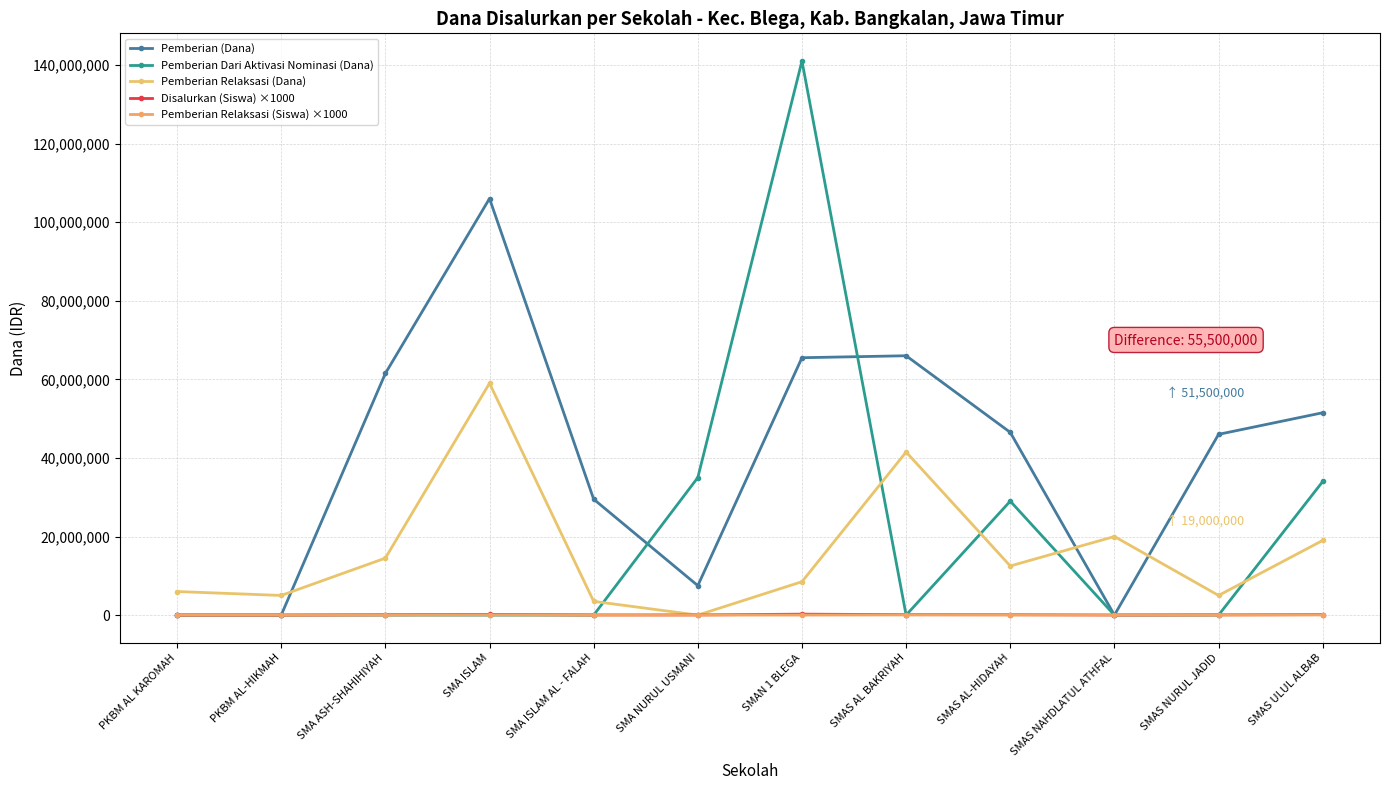

True or false: Pemberian Dari Aktivasi Nominasi (Dana) has a value of 141000000 at SMAN 1 BLEGA.

True